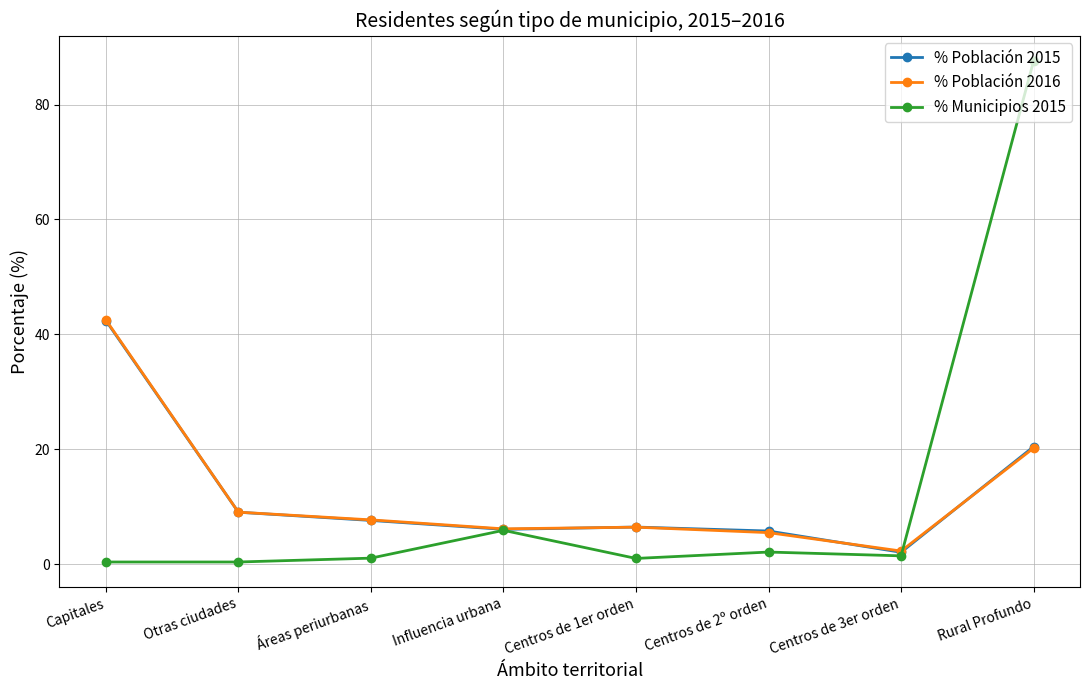

True or false: % Municipios 2015 and % Población 2015 intersect in this chart.

True